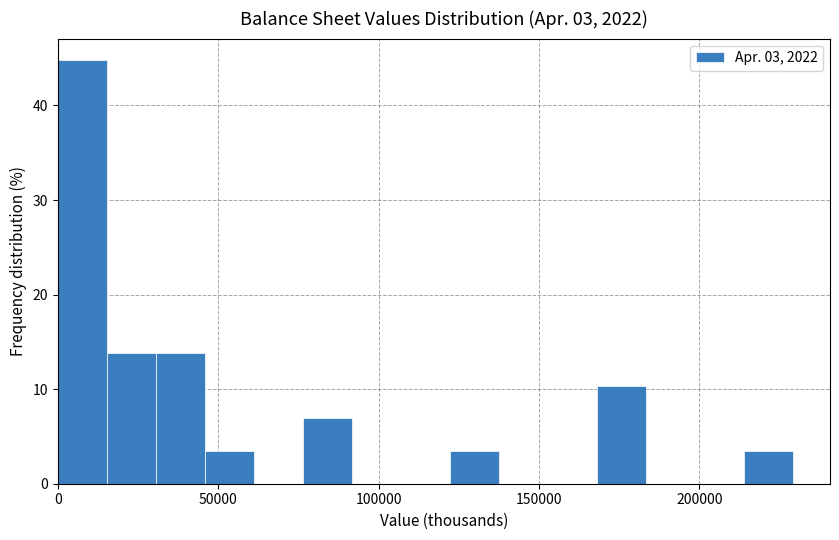

Read against the x-axis, roughly where is the centre of the tallest bar?

10000